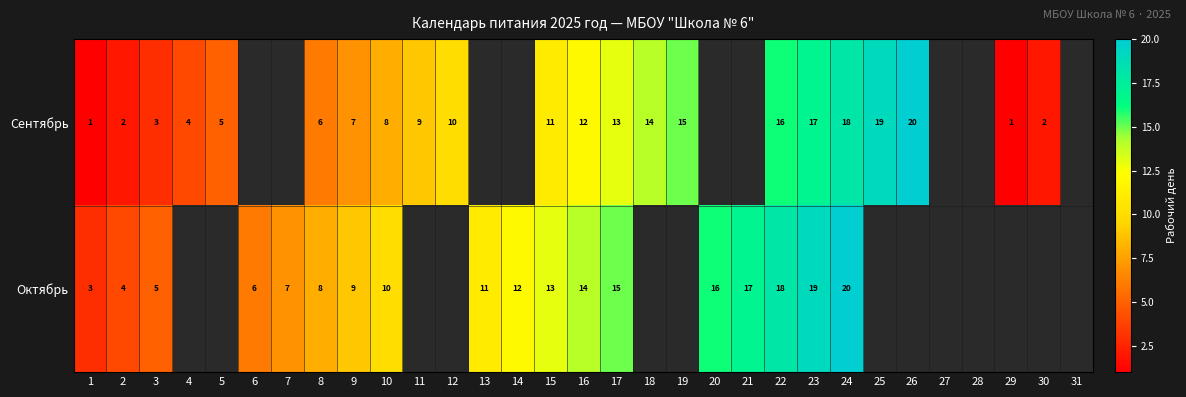

Which category has the highest value across all series?

26